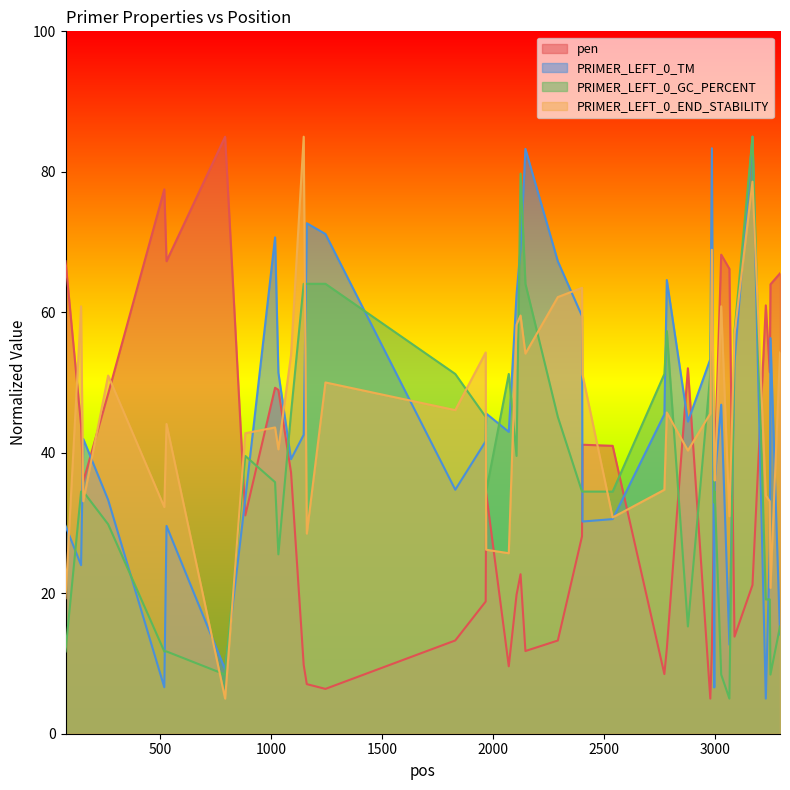

What is the sum of all pen values?

1442.5